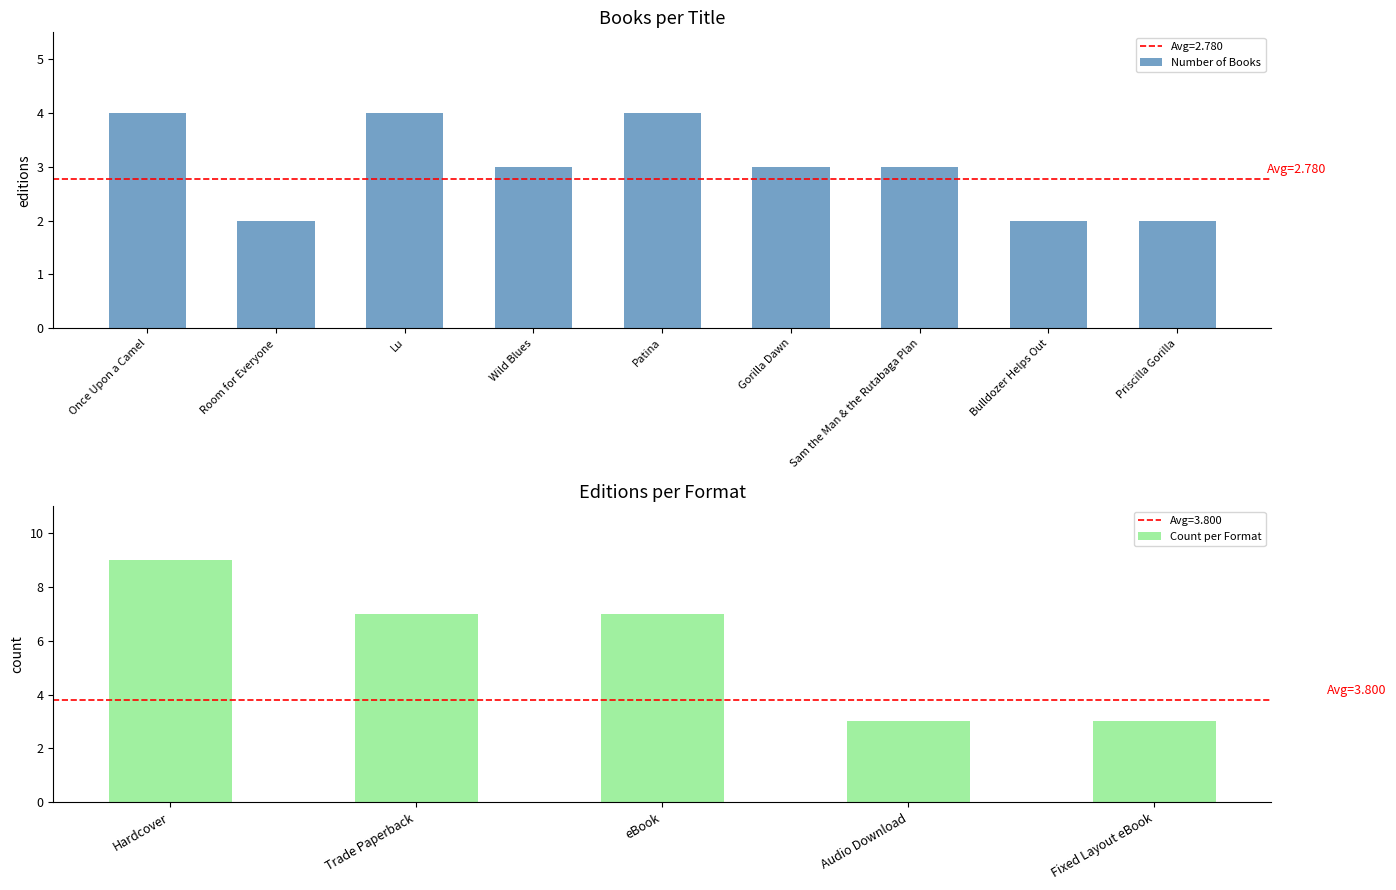

At which category does the chart reach its peak across all series?

Once Upon a Camel